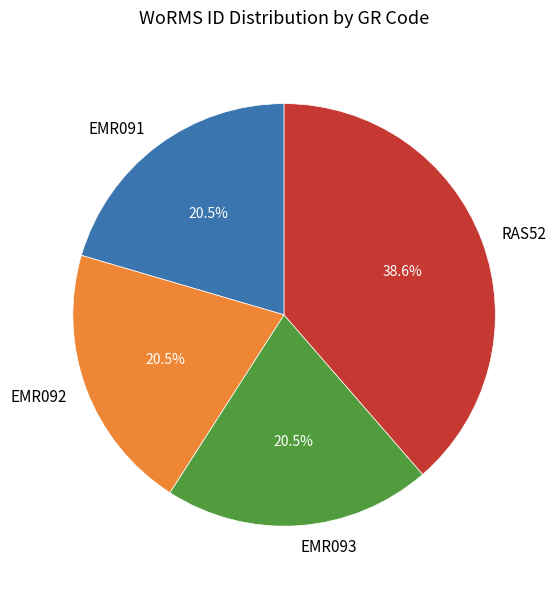

Is there a majority slice in this chart?

No